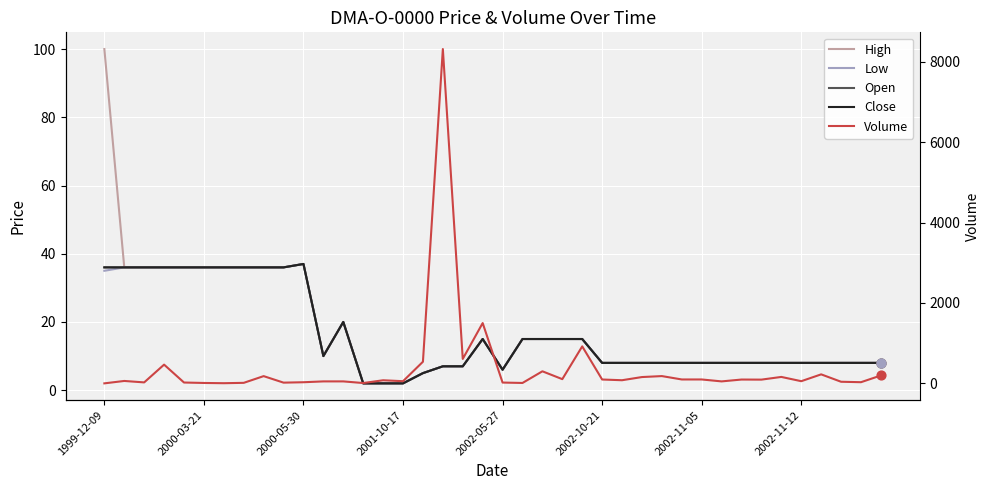

Which series has the largest total across all categories?

Volume